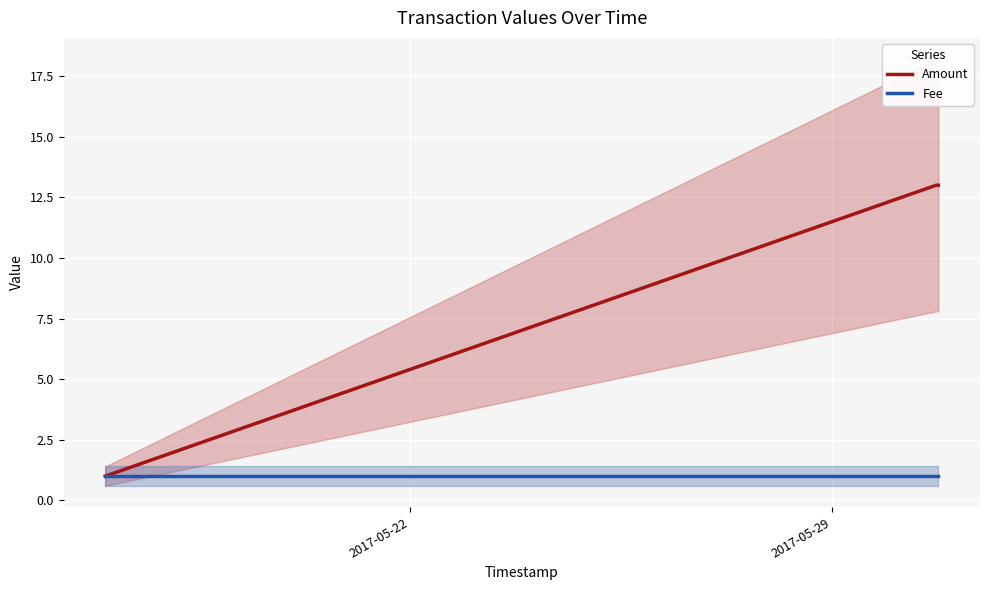

Which series has the largest total across all categories?

Amount